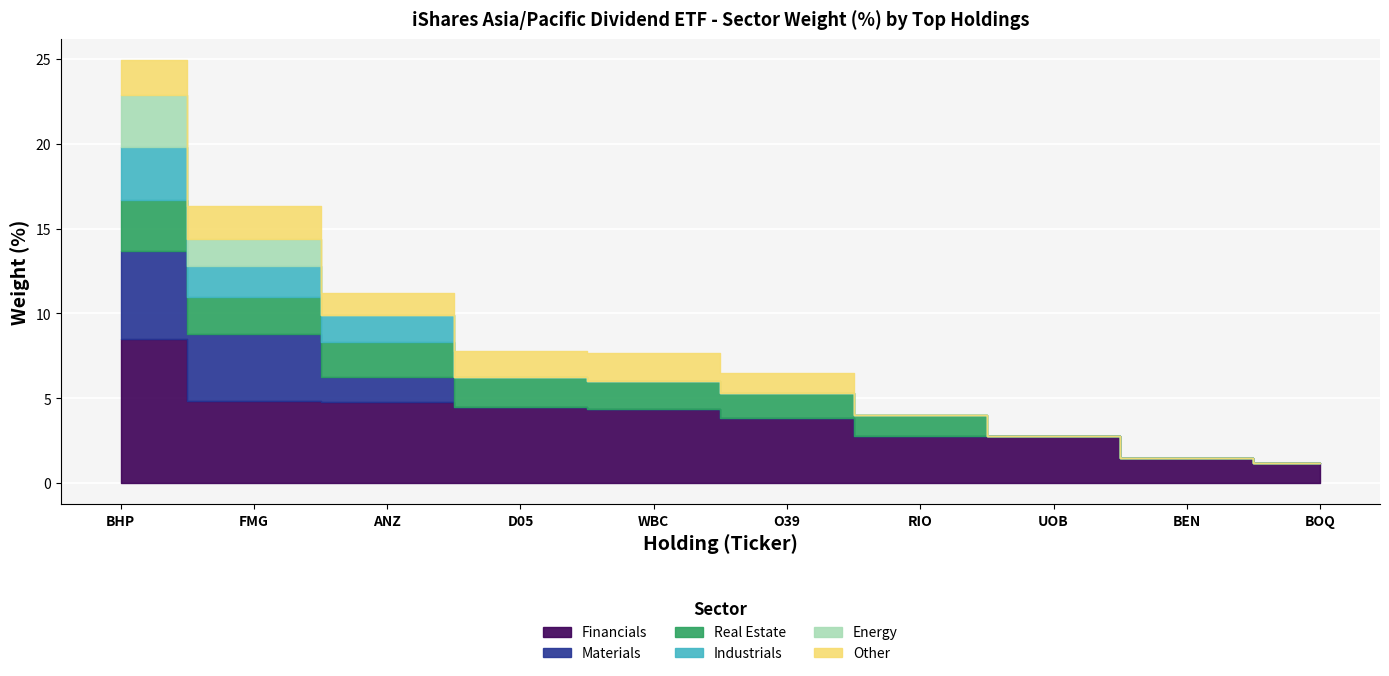

True or false: Financials and Real Estate intersect in this chart.

False